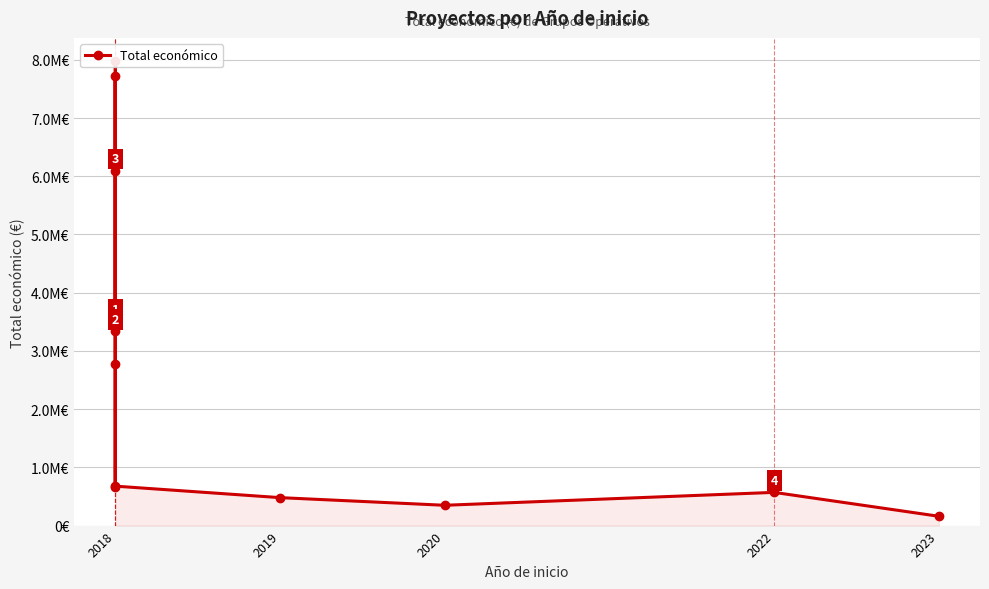

At which label does the data first exceed 2769359?

2018